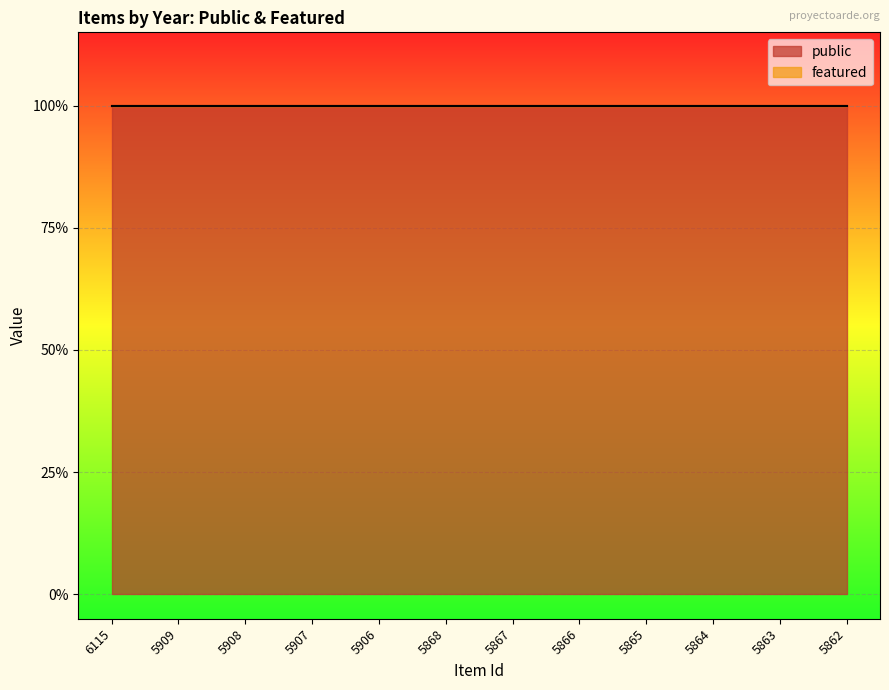

Is it true that public equals 1 at 5907?

True